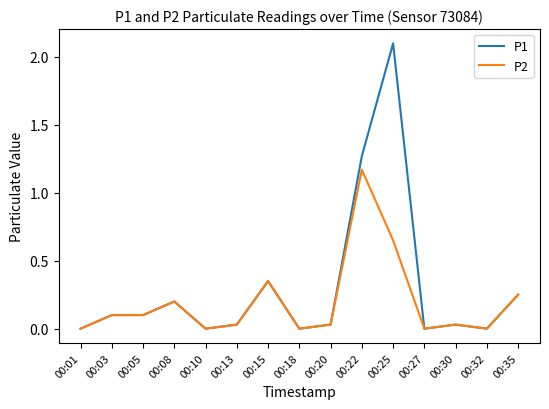

Which category has the highest value in the P1 series?

00:25